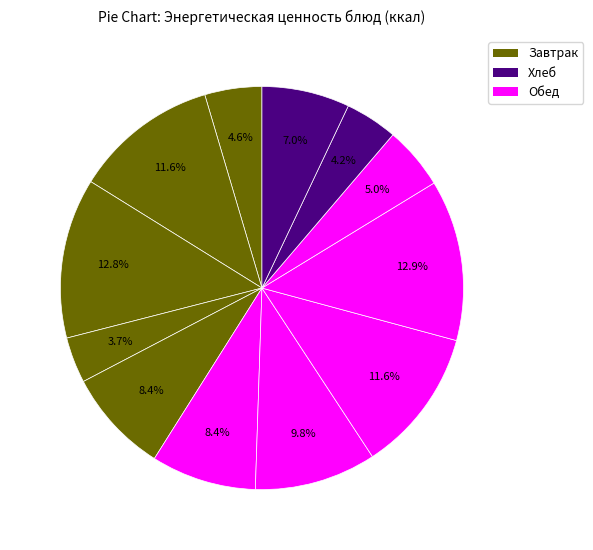

Which category has the biggest portion of the pie?

Картофельное пюре (обед)